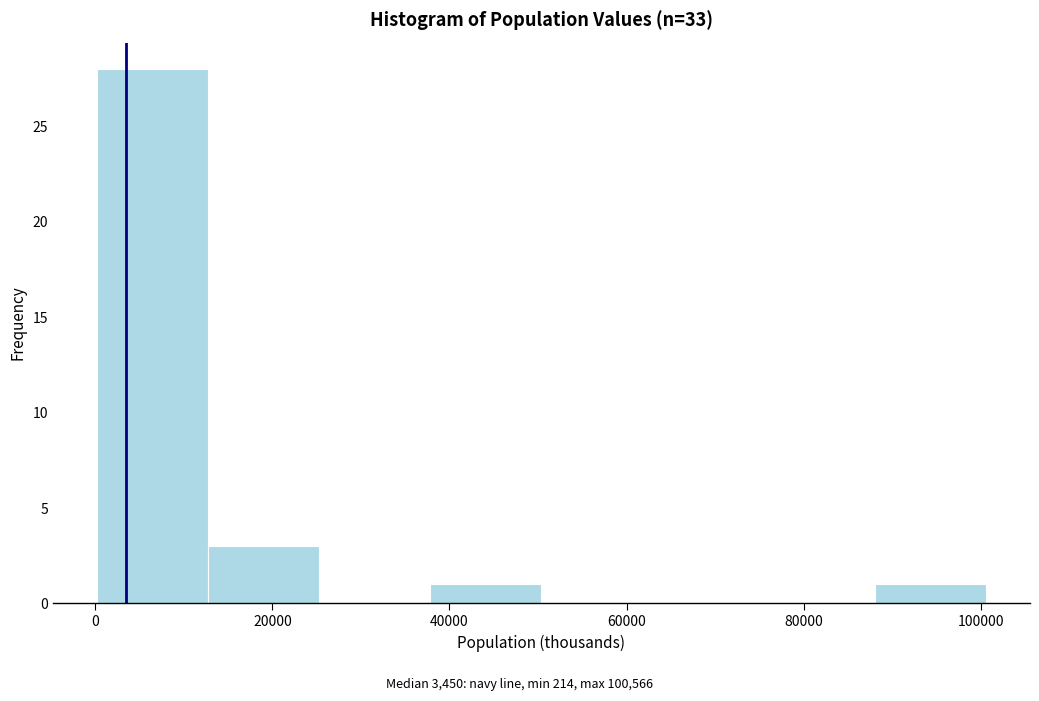

Reading left to right, list every bar in this chart as the range it spans on the x-axis followed by its height. Neither the bar edges nor the heights are printed on the chart, so give them approximately, as read against the axes.

0 to 12000: 28
12000 to 26000: 3
26000 to 38000: 0
38000 to 50000: 1
50000 to 62000: 0
62000 to 76000: 0
76000 to 88000: 0
88000 to 100000: 1